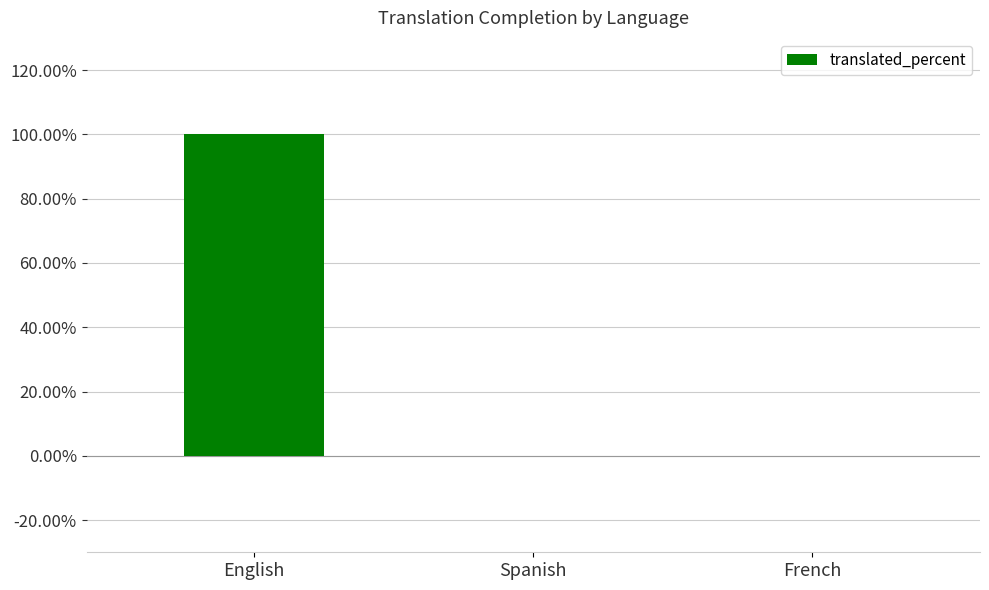

What is the greatest value displayed?

100